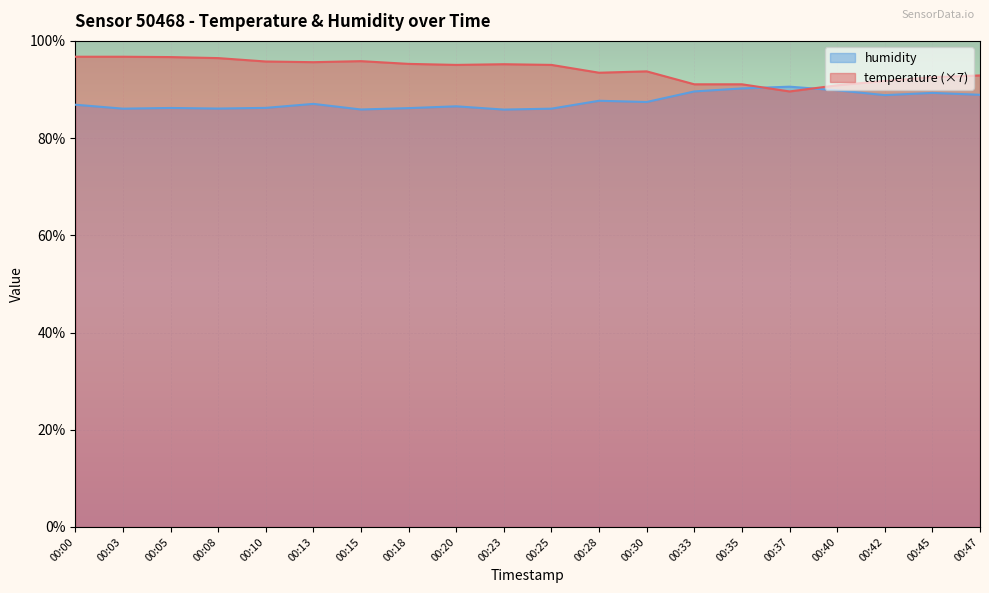

Rank the series by their average value, from lowest to highest.

humidity, temperature (×7)